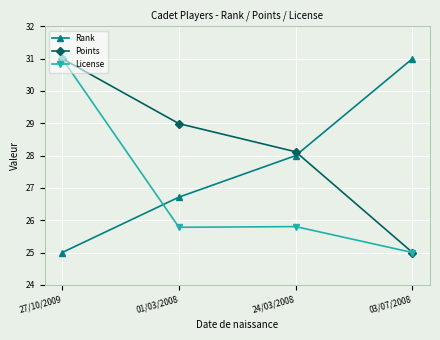

Reading left to right, transcribe all the data shown in this chart.

Rank: 25.0	26.7	28.0	31.0
Points: 31.0	29.0	28.1	25.0
License: 31.0	25.8	25.8	25.0